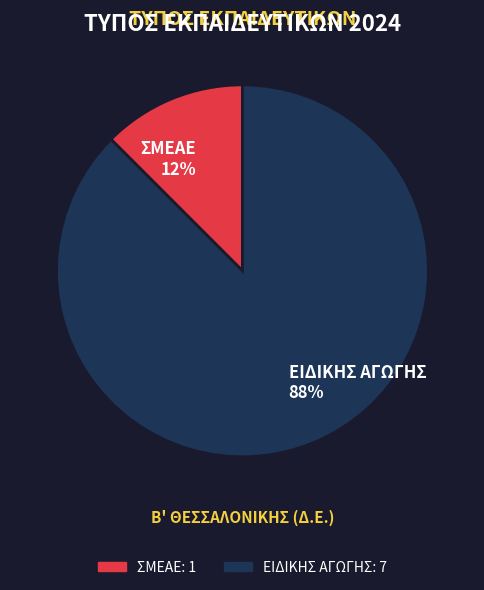

What is the smallest slice in the pie chart?

ΣΜΕΑΕ